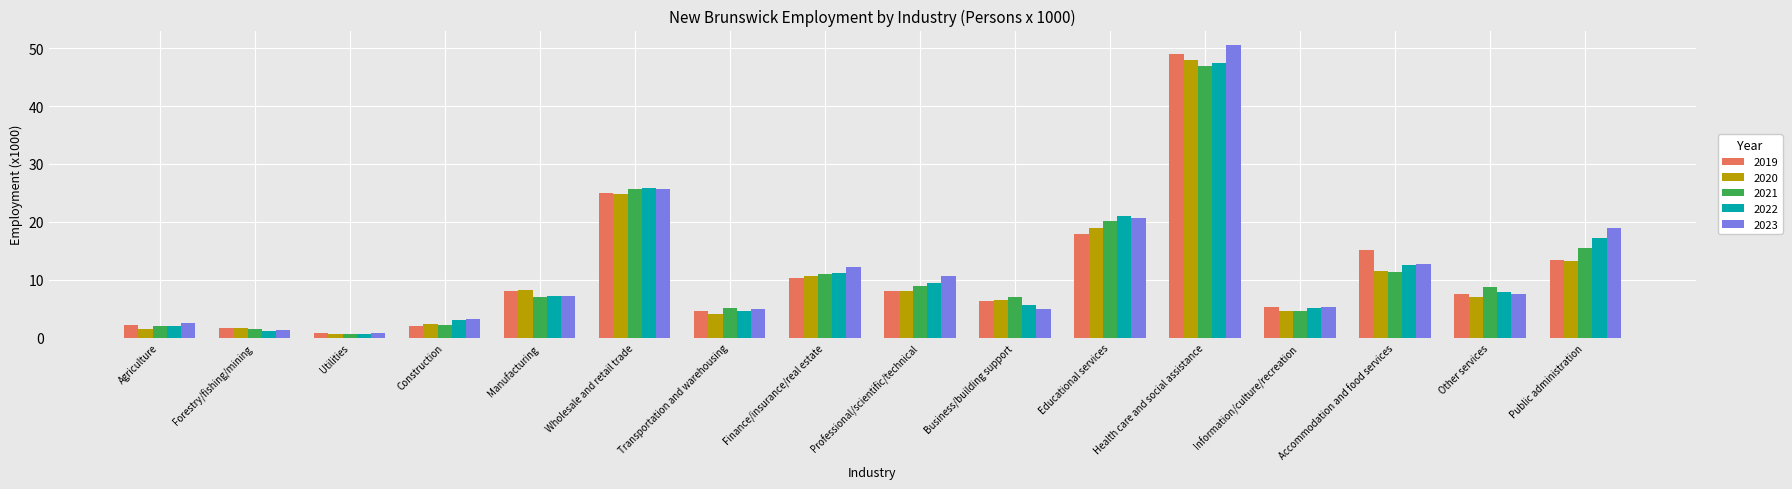

At how many categories does at least one series exceed 50?

1